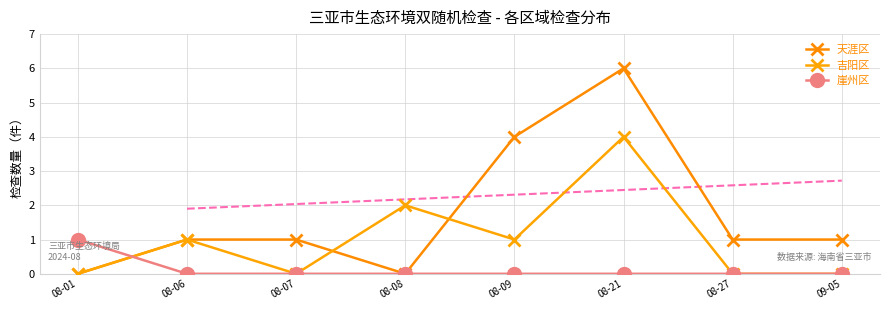

Between which two adjacent categories do 天涯区 and 吉阳区 first intersect?

08-07 and 08-08